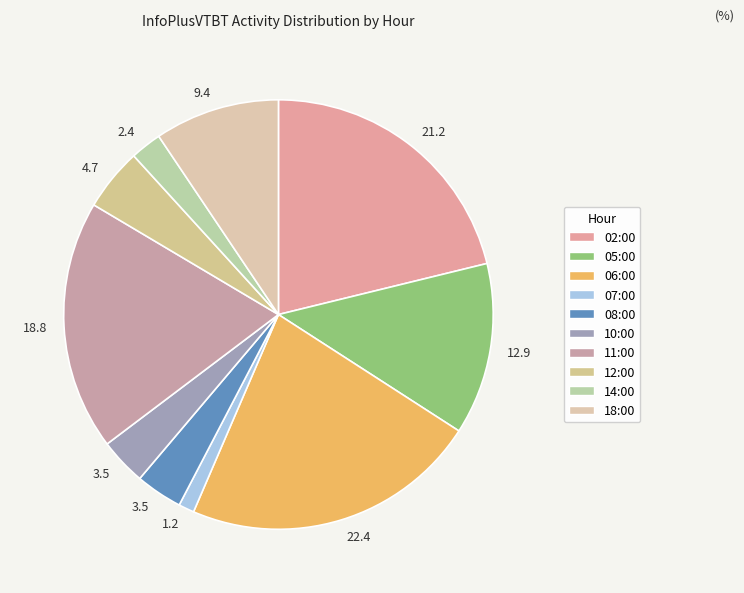

How many slices are in this pie chart?

10